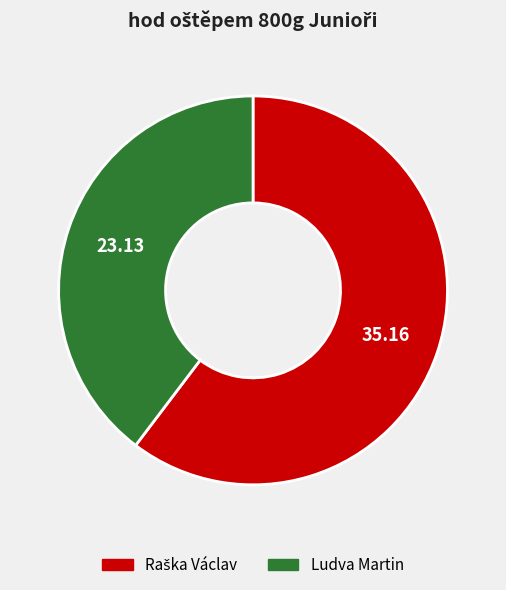

Does Ludva Martin represent more than half of the total?

No